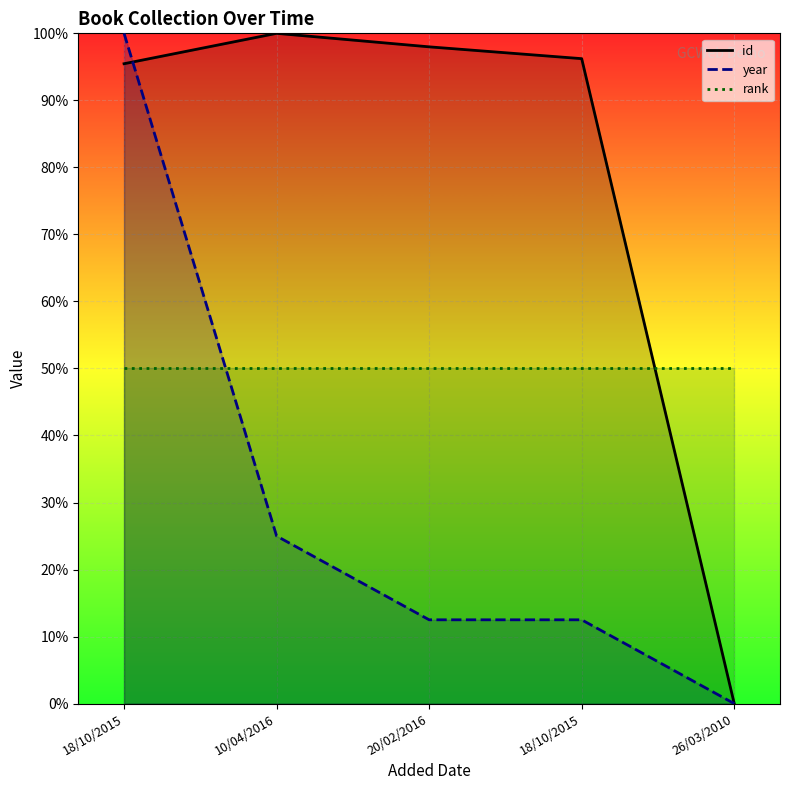

What are all the series names shown in the legend?

id, year, rank